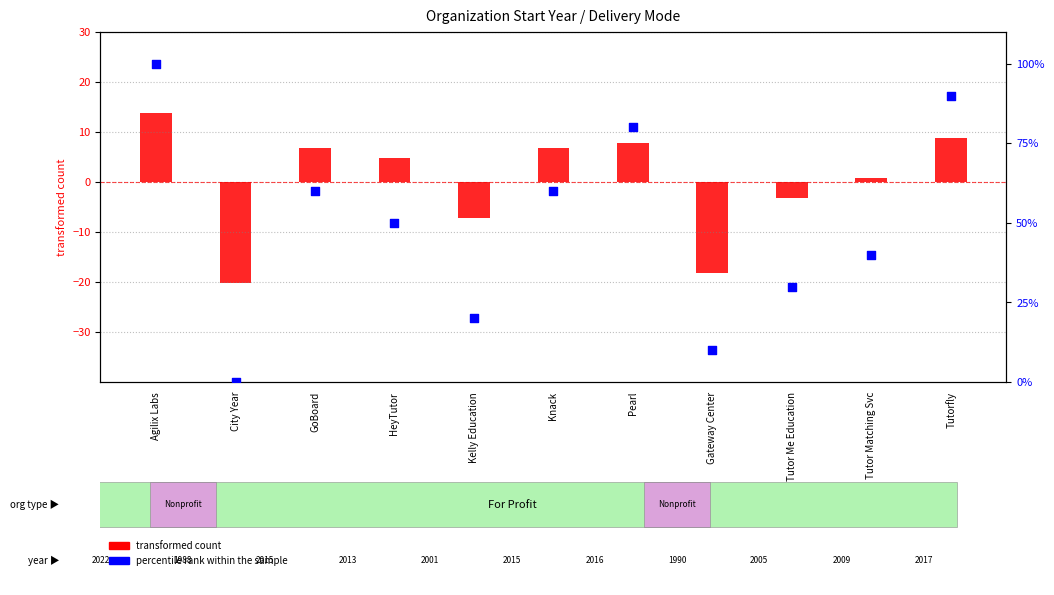

What is the total value across all series at Tutorfly?

98.7